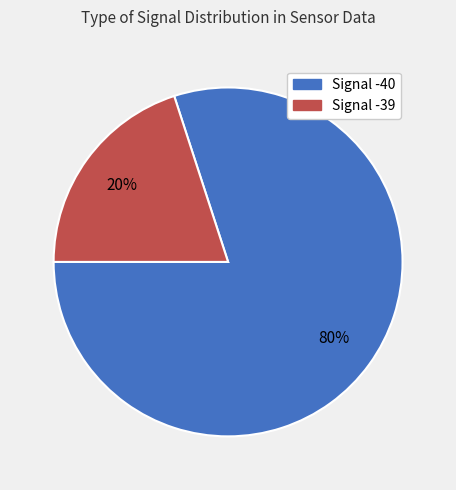

To the nearest percent, what is the average slice percentage?

50%